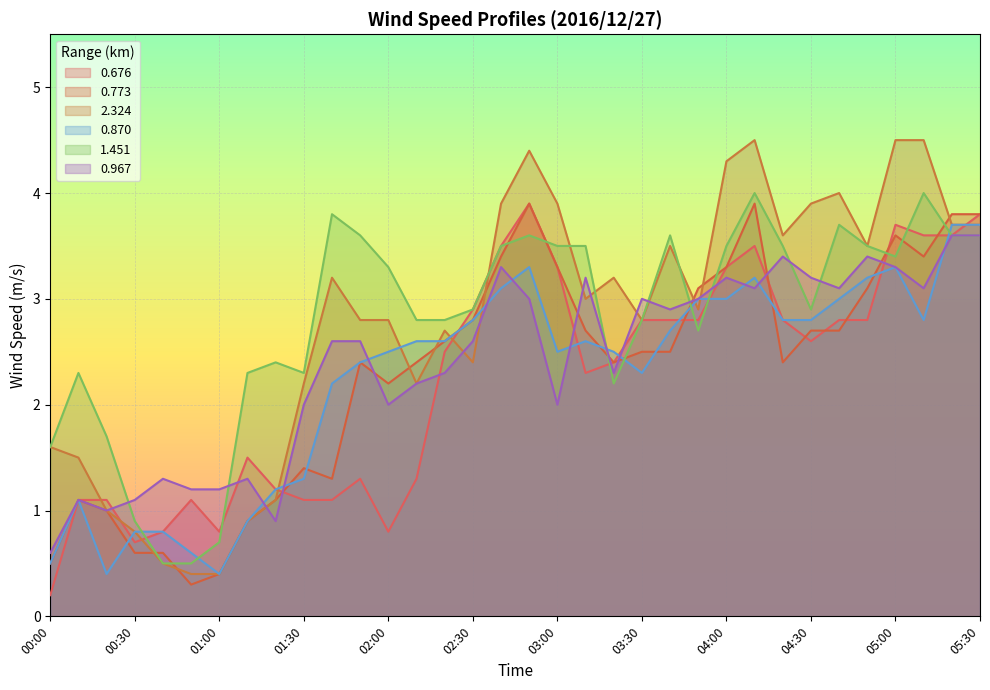

What is the value of the 2.324 point at the 23rd from the left?

3.5